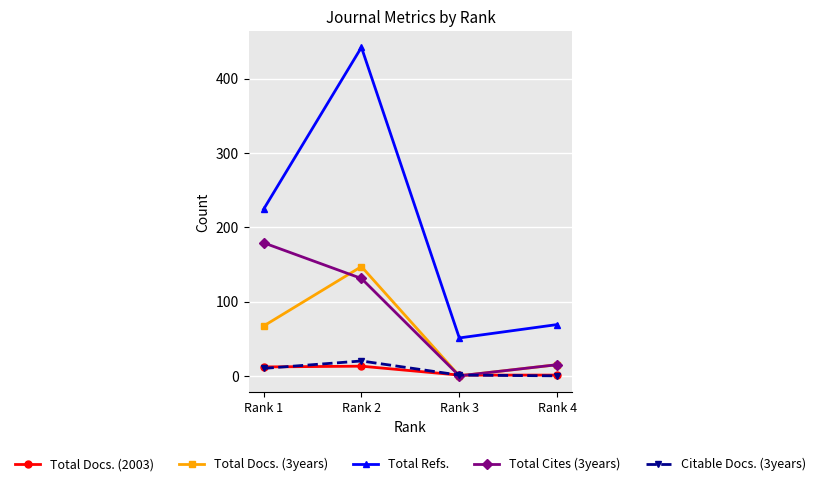

How many lines are shown in the chart?

5